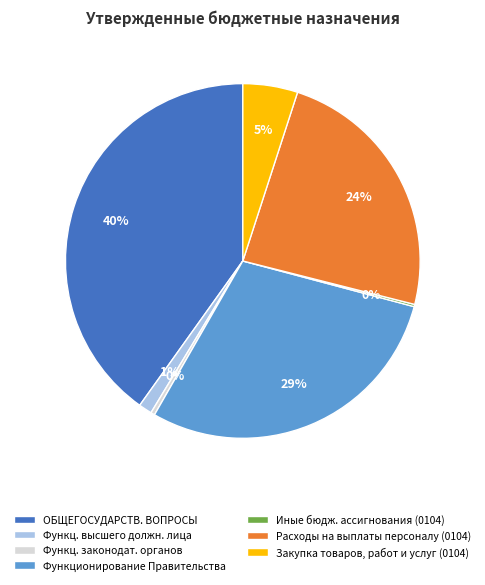

Is there any slice that represents more than half of the pie?

No